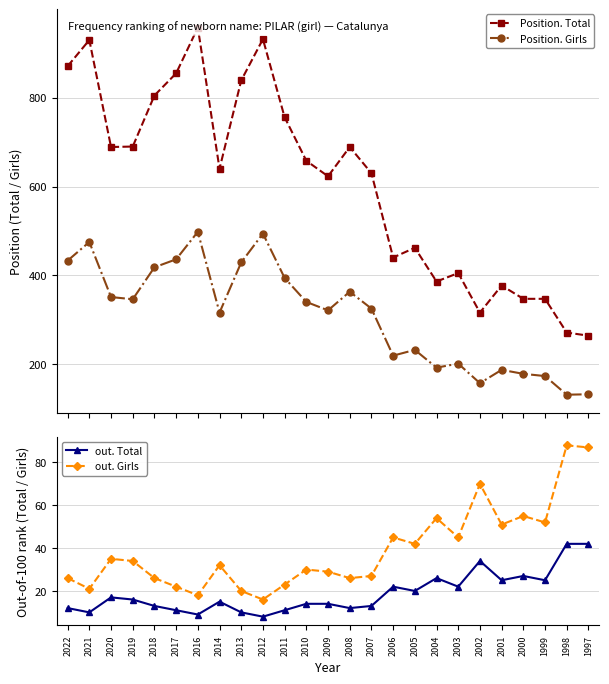

The Position. Total series shows 1335 at 2018. True or false?

False